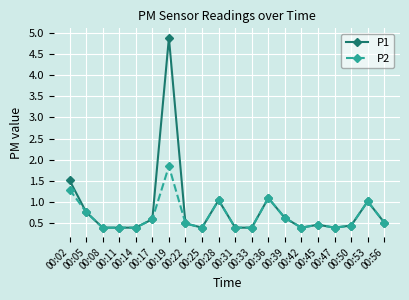

What is the highest value of the P1 series?

4.9